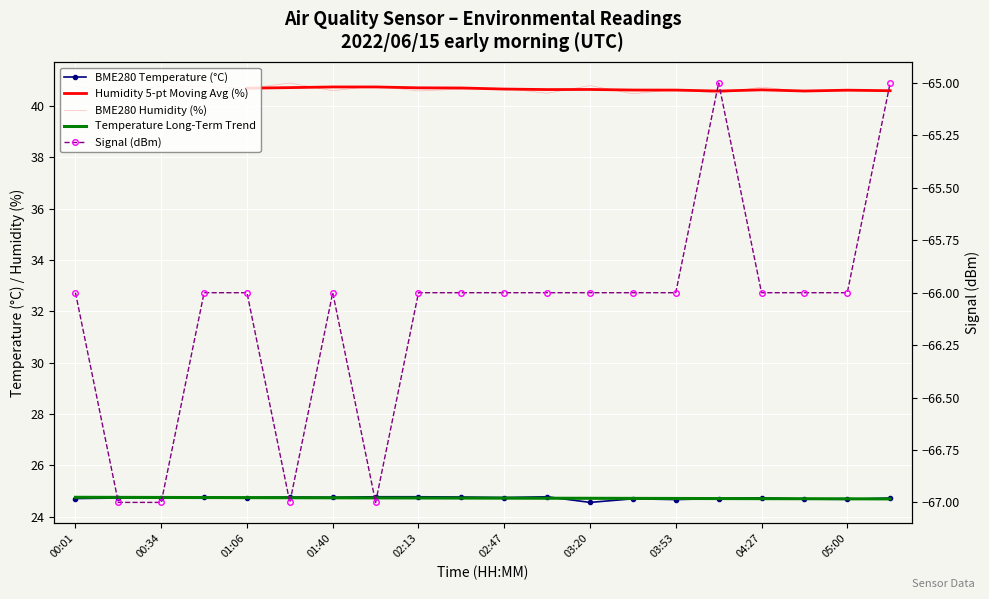

Is it true that BME280_temperature equals 24.8 at 00:50?

True